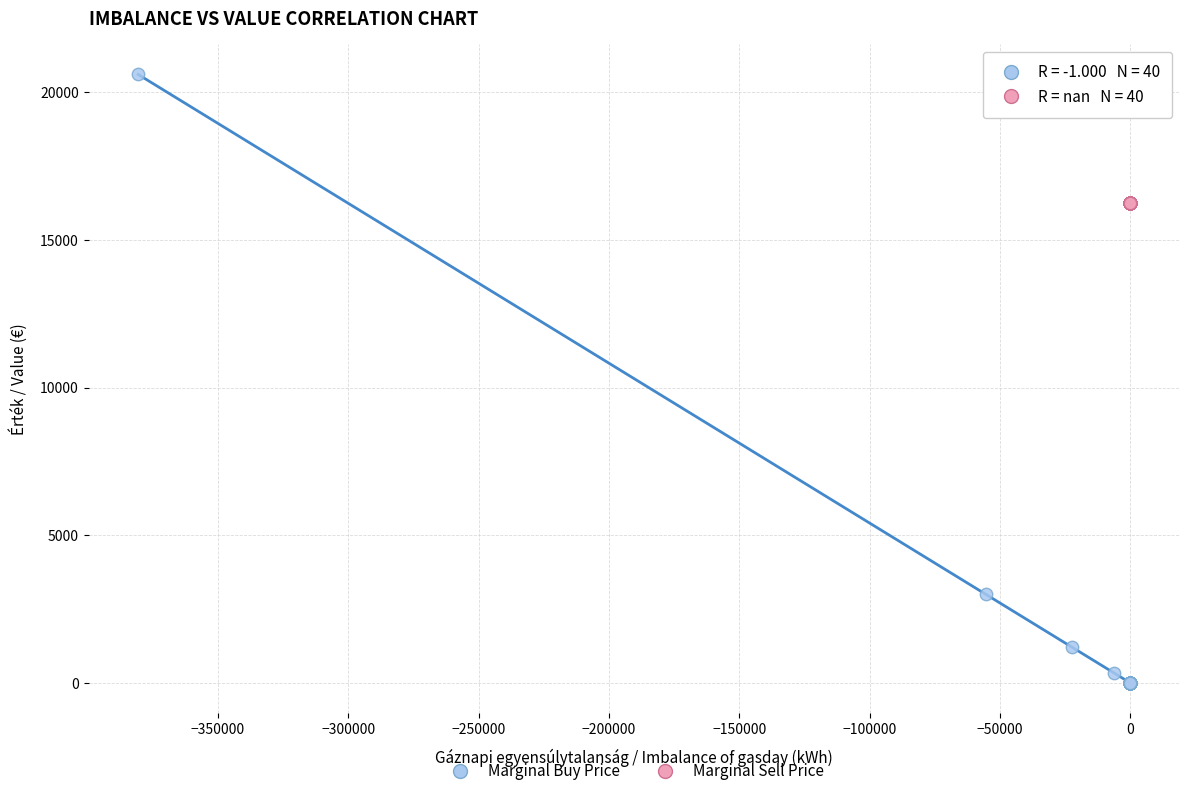

Which series contains the highest Y value?

Marginal Buy Price